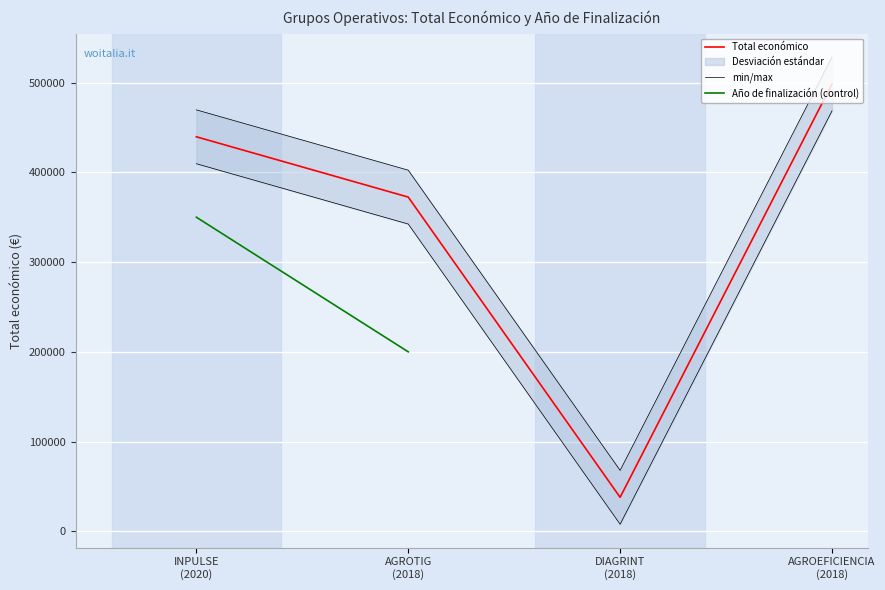

The value of Total económico at AGROTIG
(2018) is 173873.6. True or false?

False